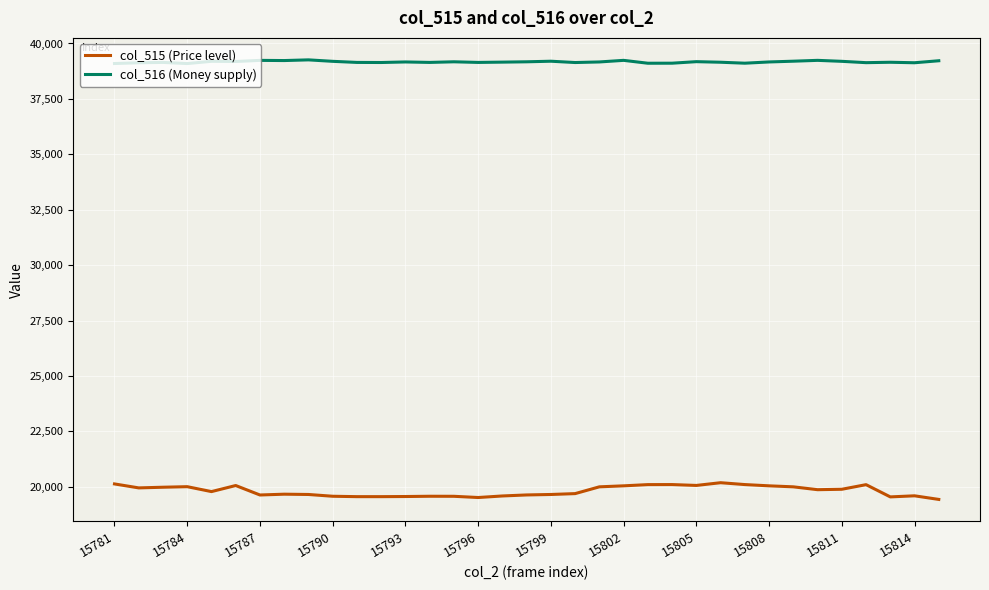

List the series in order of their overall mean, lowest first.

col_515 (Price level), col_516 (Money supply)